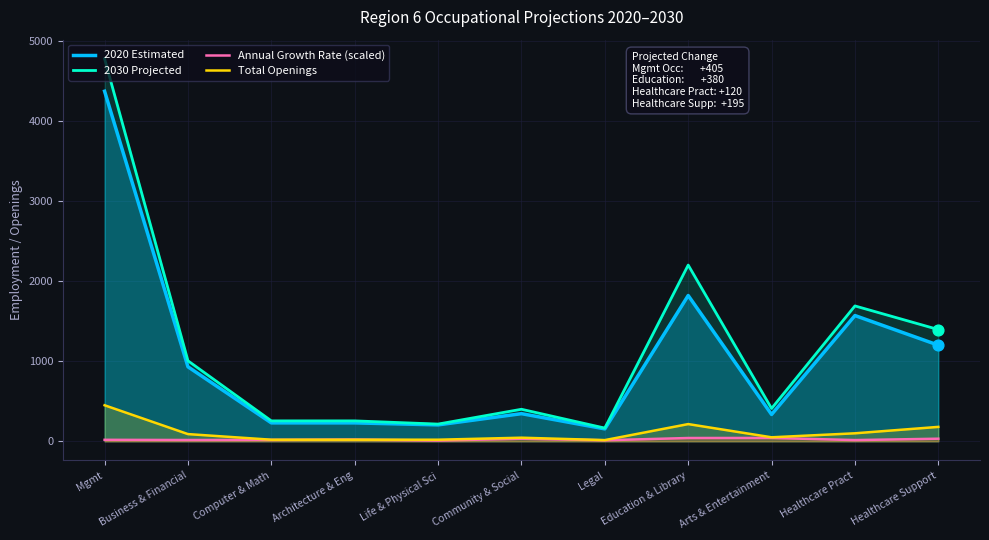

Which series has the widest spread of Y values?

2030 Projected